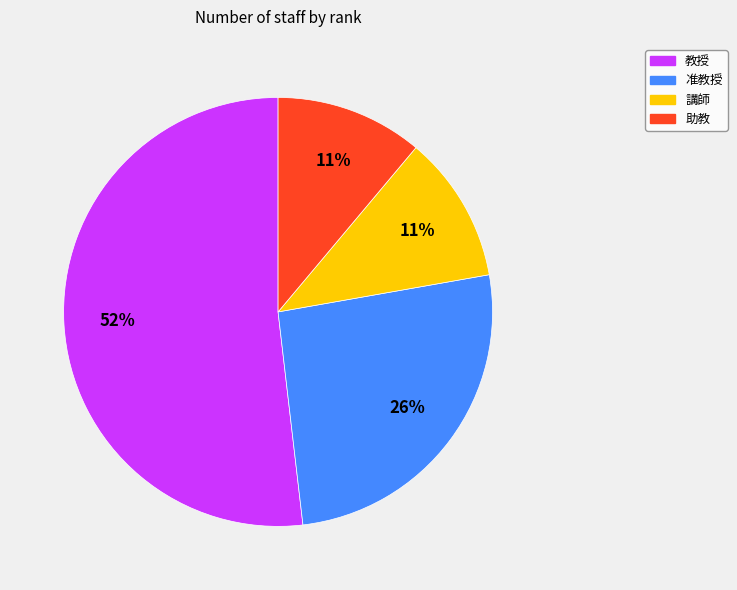

What is the largest slice in the pie chart?

教授